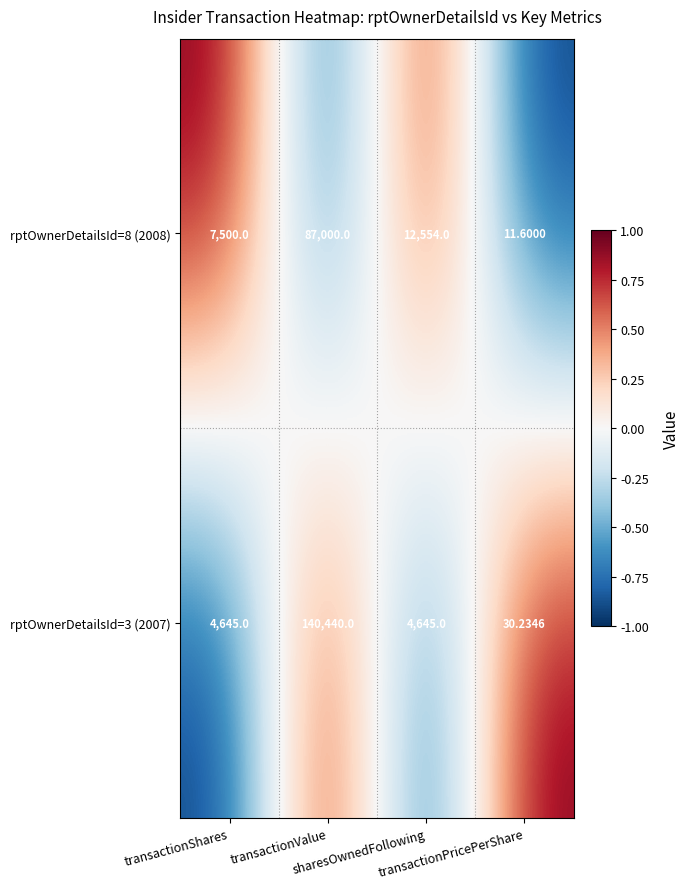

Reading right to left, transcribe all the data shown in this chart.

rptOwnerDetailsId=8 (2008): transactionPricePerShare=11.6	sharesOwnedFollowing=12554.0	transactionValue=87000.0	transactionShares=7500.0
rptOwnerDetailsId=3 (2007): transactionPricePerShare=30.2	sharesOwnedFollowing=4645.0	transactionValue=140440.0	transactionShares=4645.0